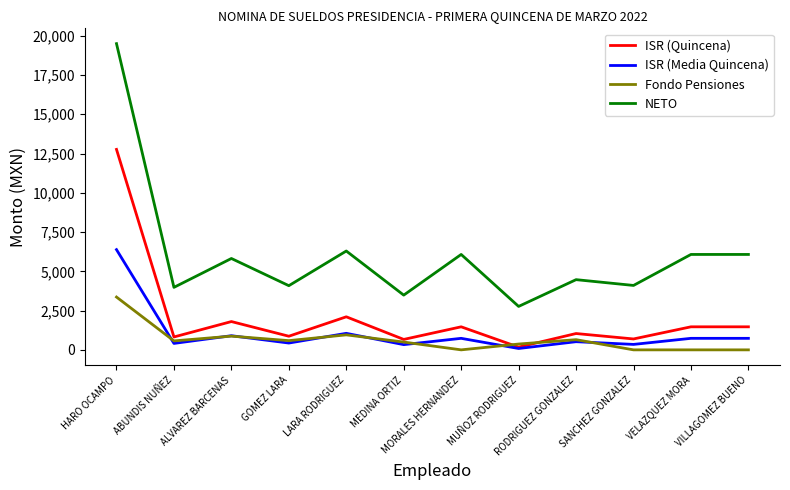

Count the number of categories in the chart.

12